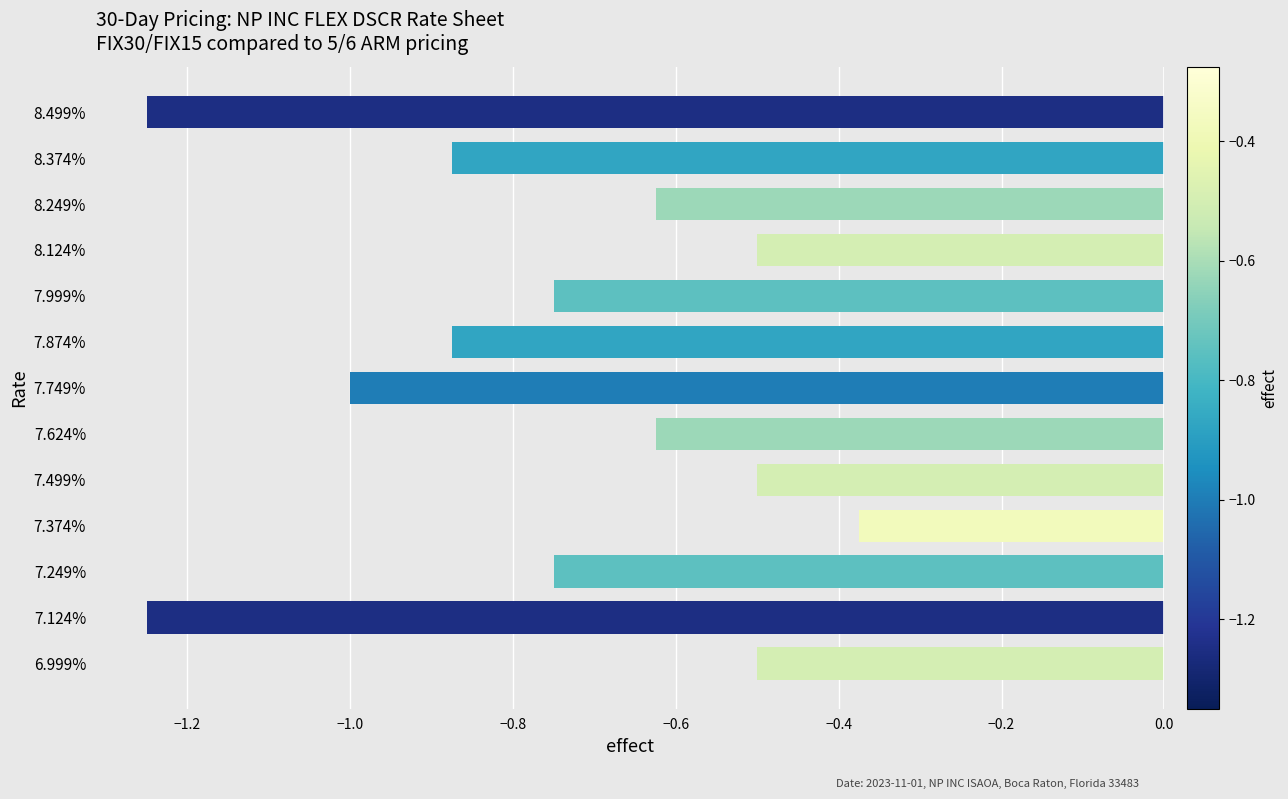

At which category does the chart reach its peak across all series?

7.374%